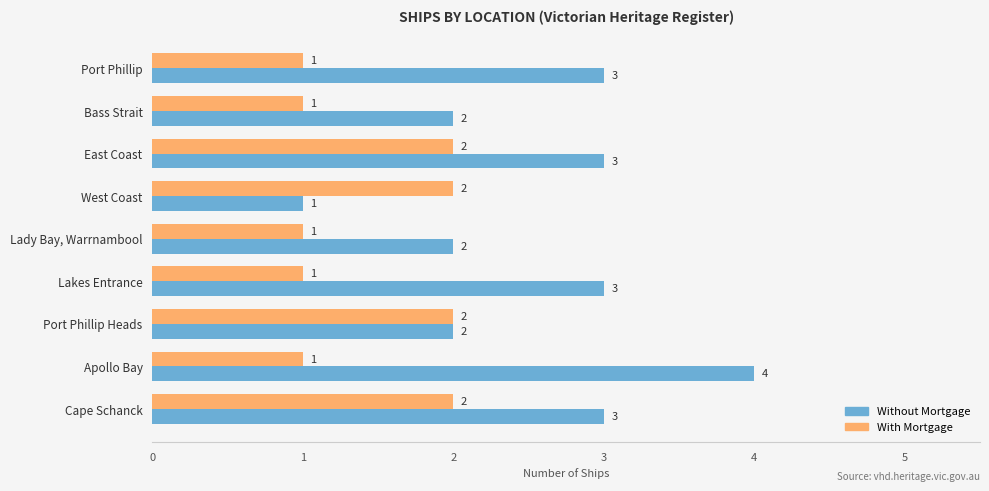

What is the difference between the second highest and minimum values in the Without Mortgage series?

2